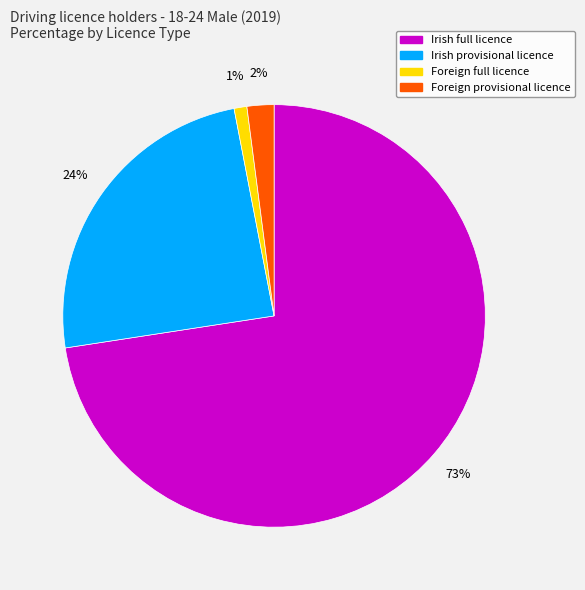

Rank the categories by value from lowest to highest.

Foreign full licence, Foreign provisional licence, Irish provisional licence, Irish full licence